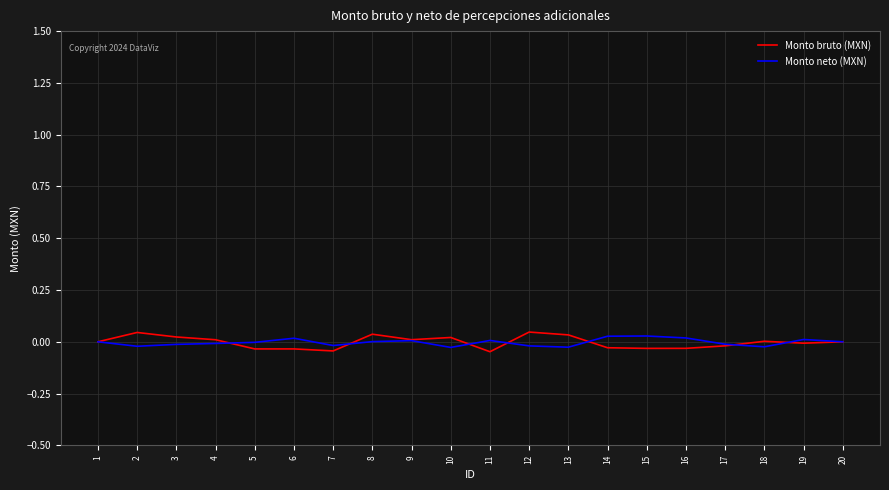

Is the value of Monto bruto (MXN) at 2 greater than the value of Monto neto (MXN) at 5?

Yes